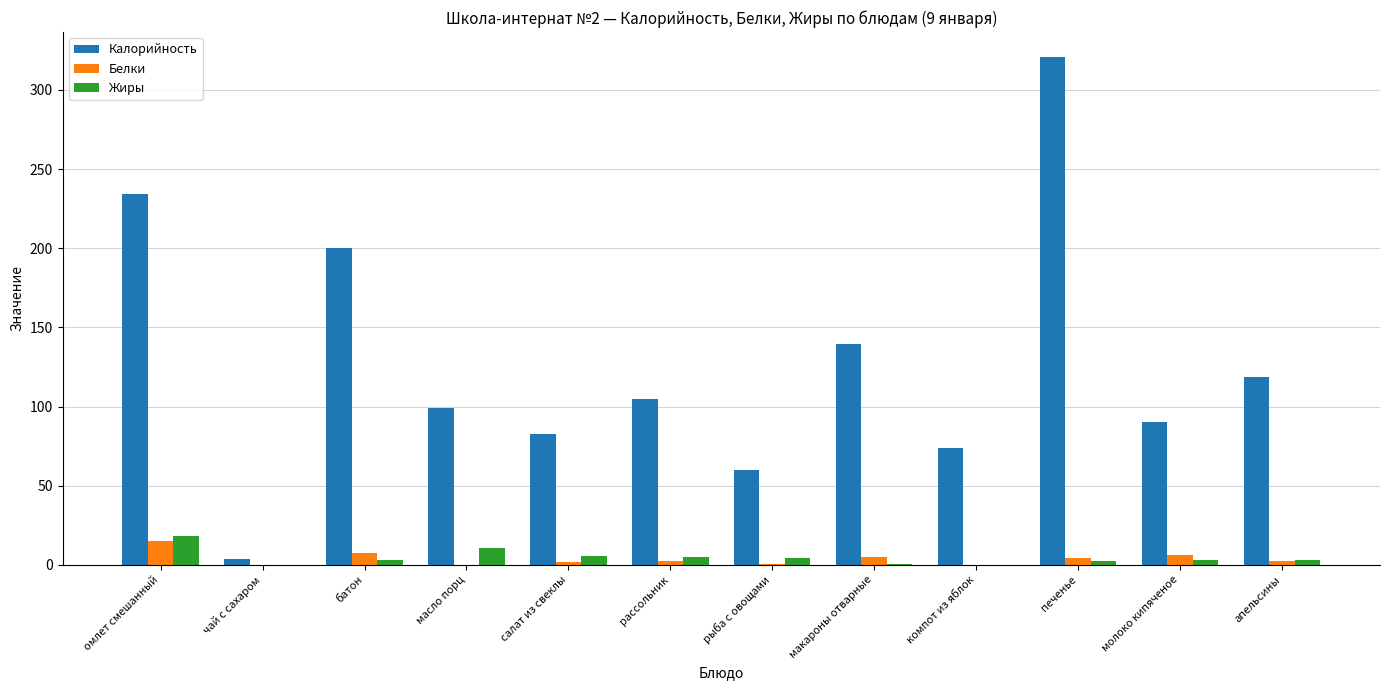

Which series has the largest range (max minus min)?

Калорийность